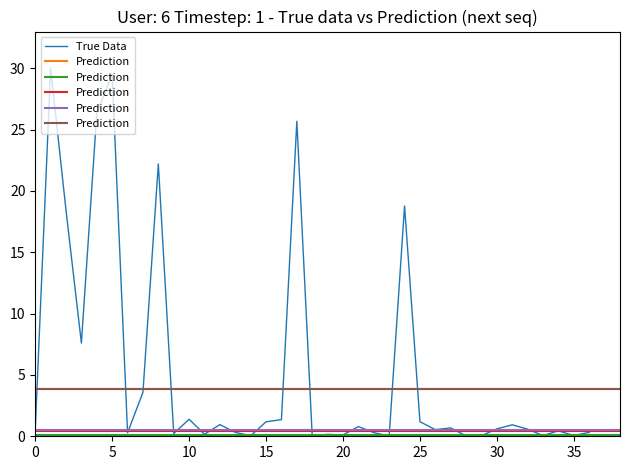

Between 17 and 3, which is larger?

17